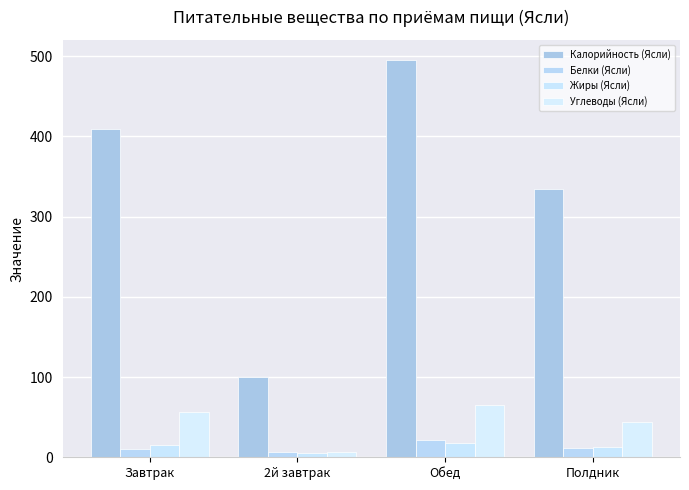

Between 2й завтрак and Обед, which series saw the biggest shift?

Калорийность (Ясли)